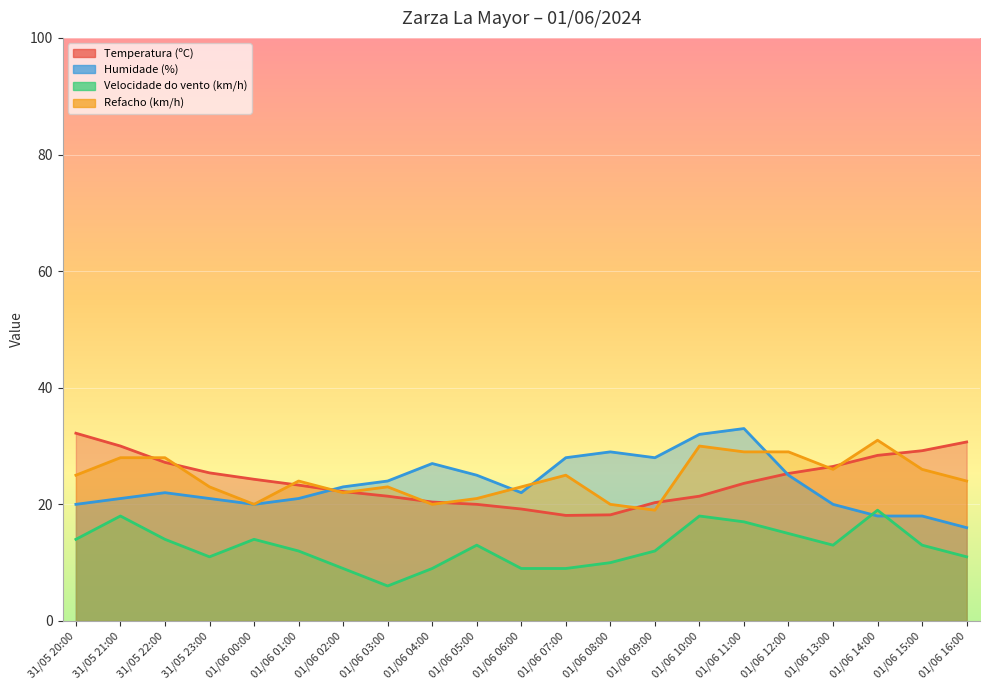

How many lines are shown in the chart?

4